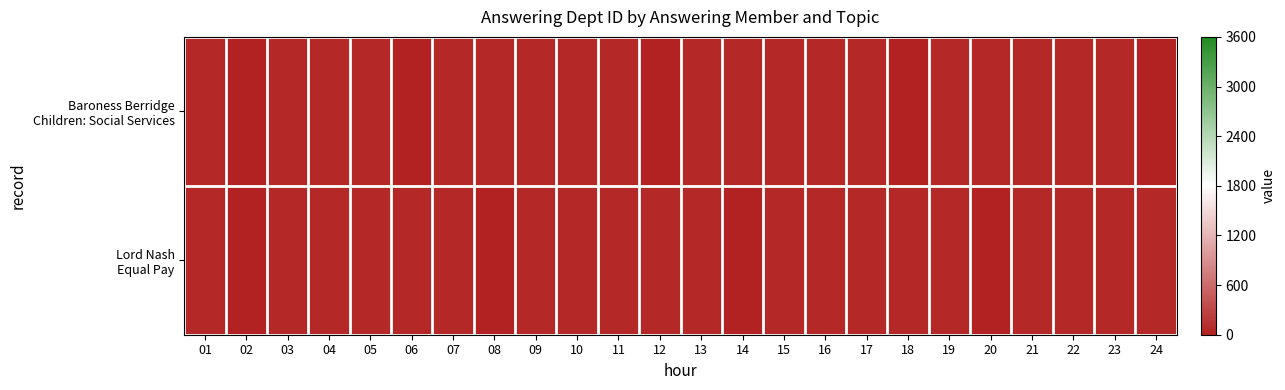

Which series has the largest total across all categories?

Lord Nash Equal Pay